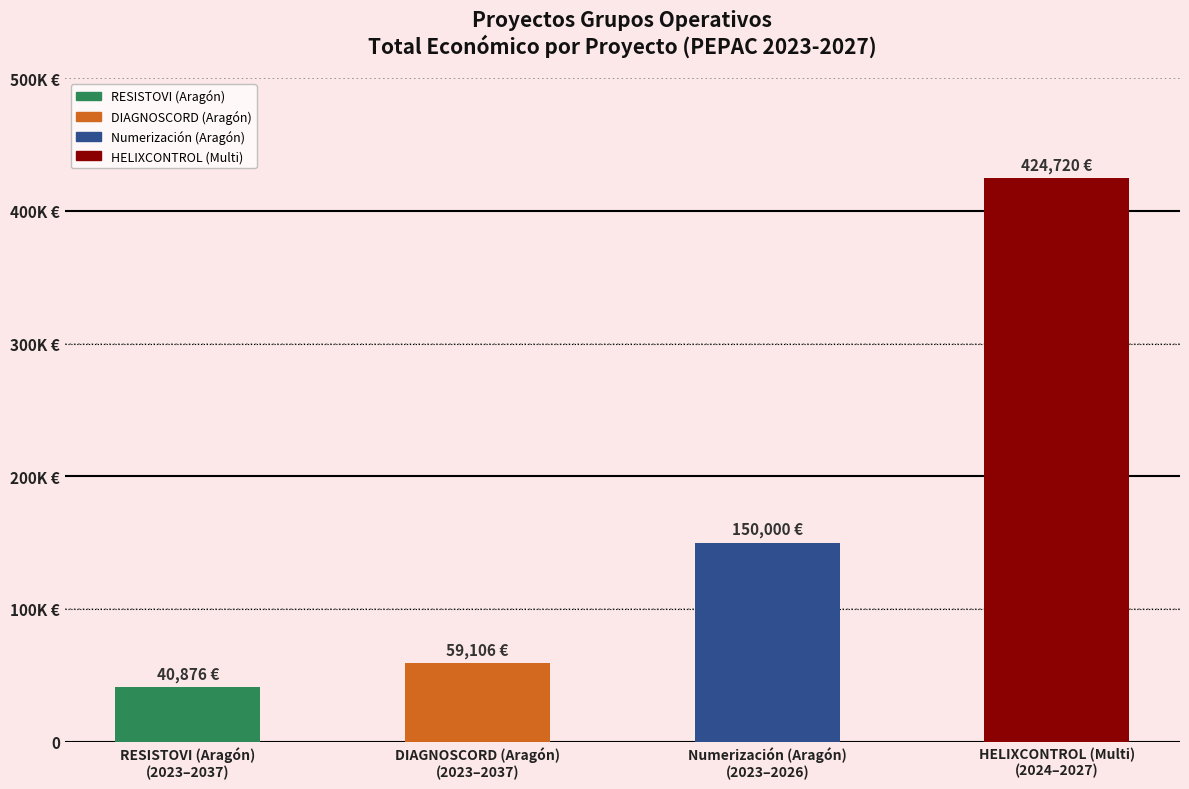

Which label corresponds to the largest value in the chart?

HELIXCONTROL (Multi)
(2024–2027)